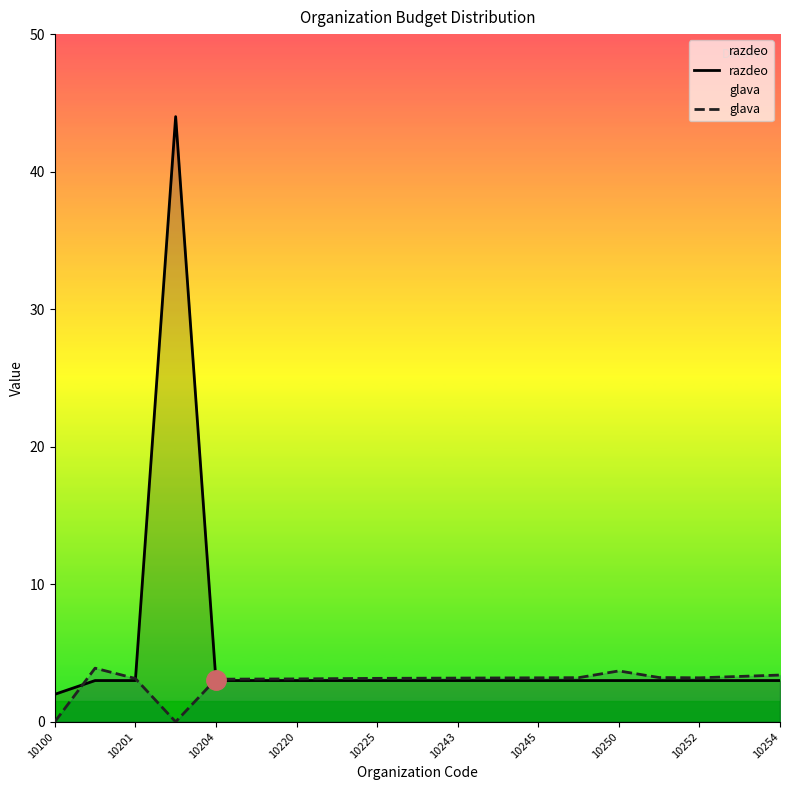

Which series has the largest range (max minus min)?

razdeo